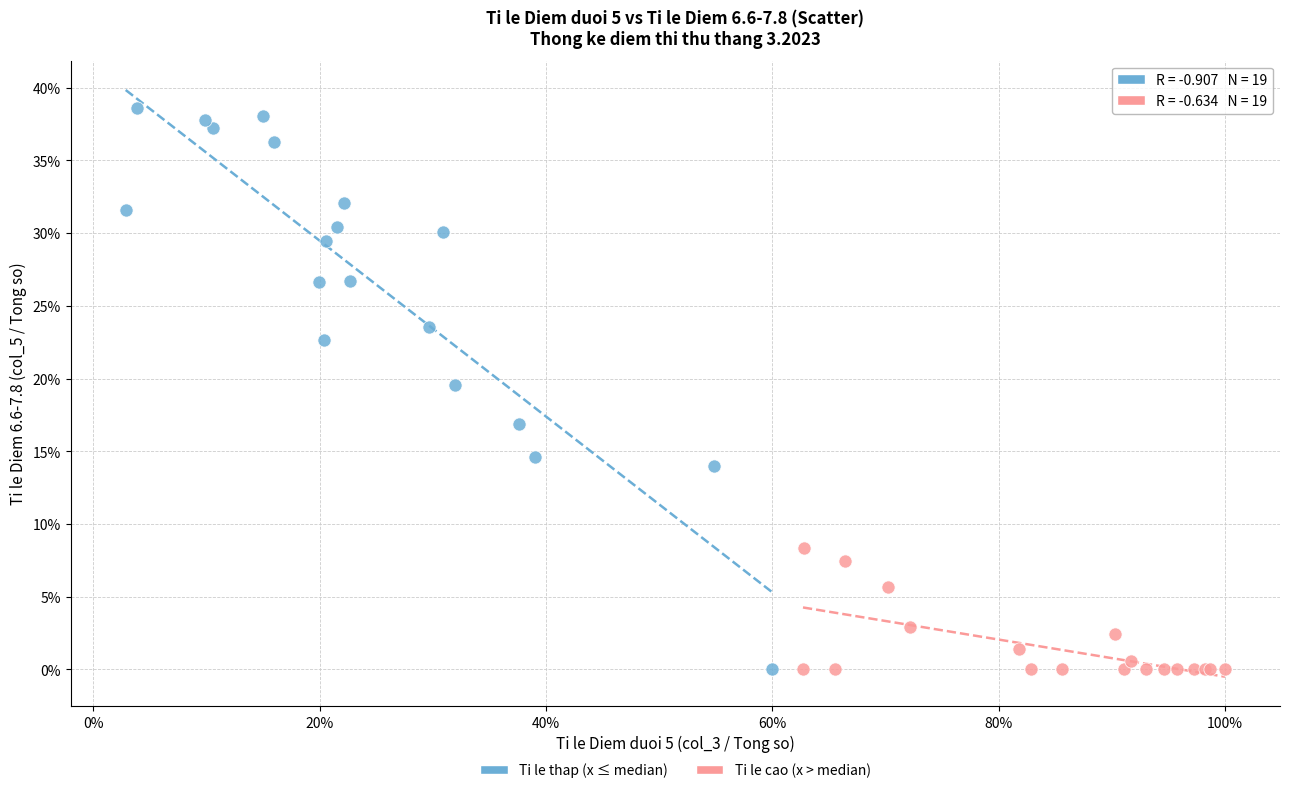

What are all the series names shown in the legend?

Ti le thap (x ≤ median), Ti le cao (x > median)